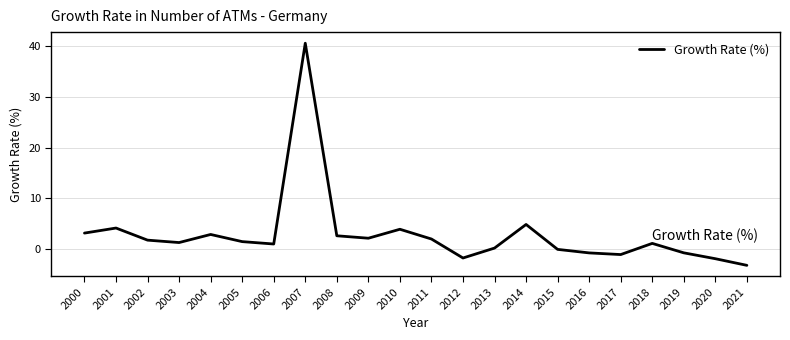

Which has a higher value, 2008 or 2000?

2000